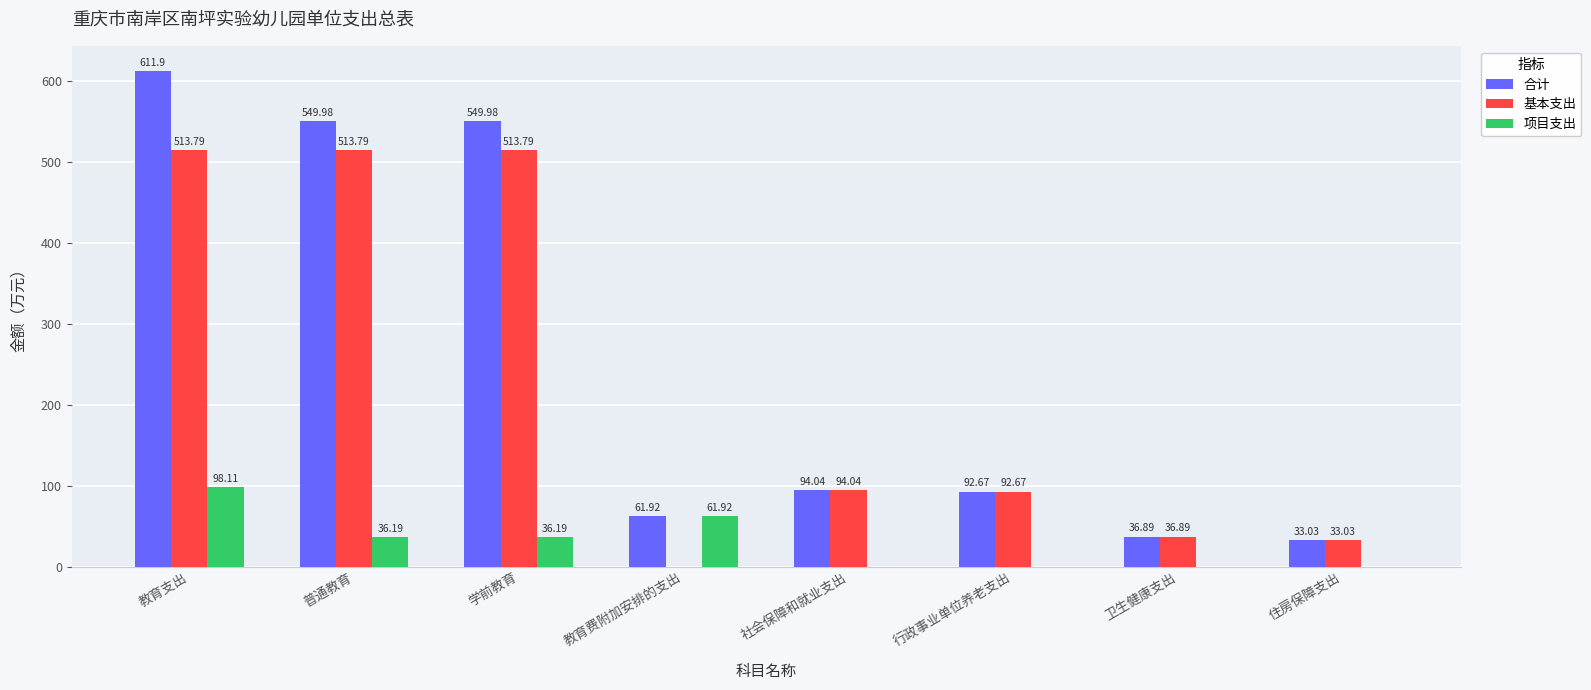

Is it true that 基本支出 equals 196.4 at 教育费附加安排的支出?

False